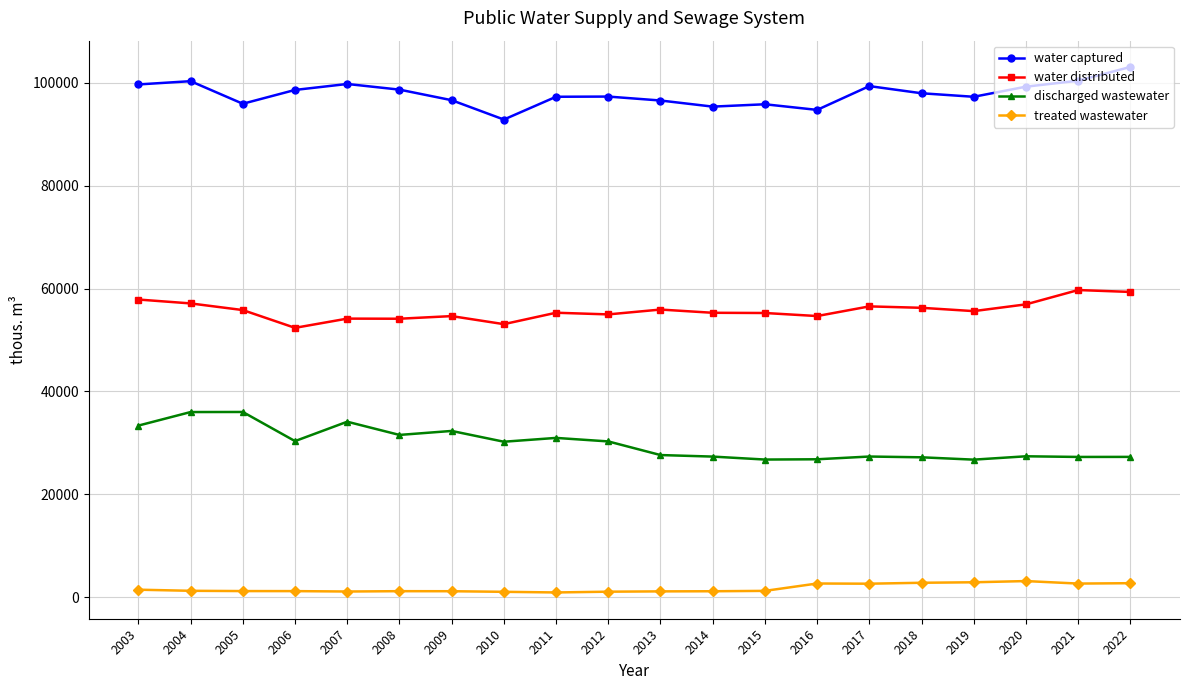

Does the chart display data point markers on the line(s)?

Yes